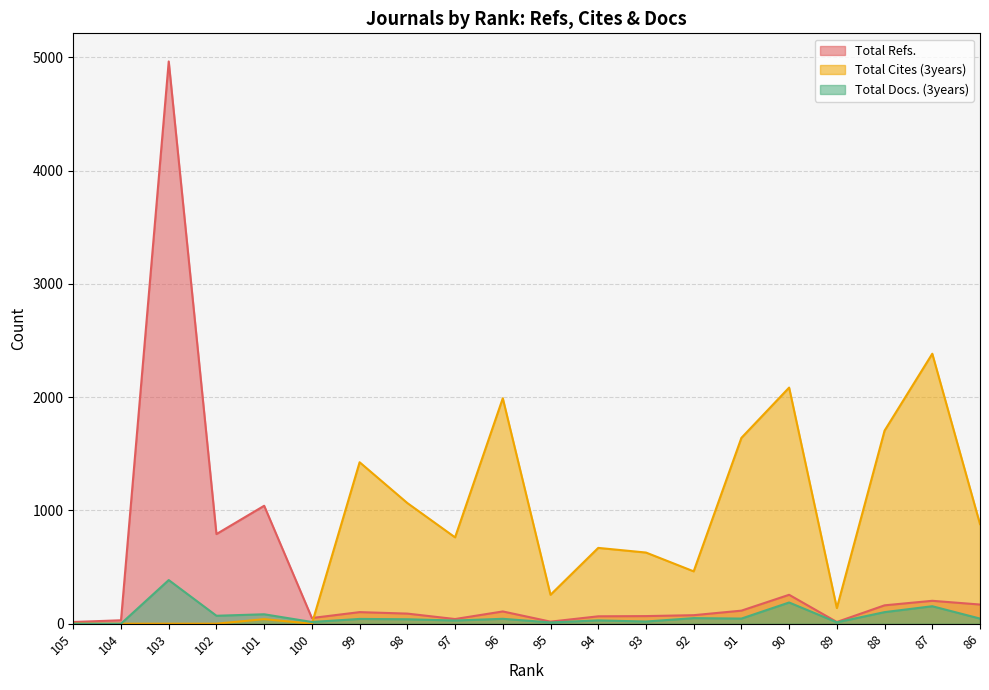

How many data points in Total Cites (3years) are above 669?

9